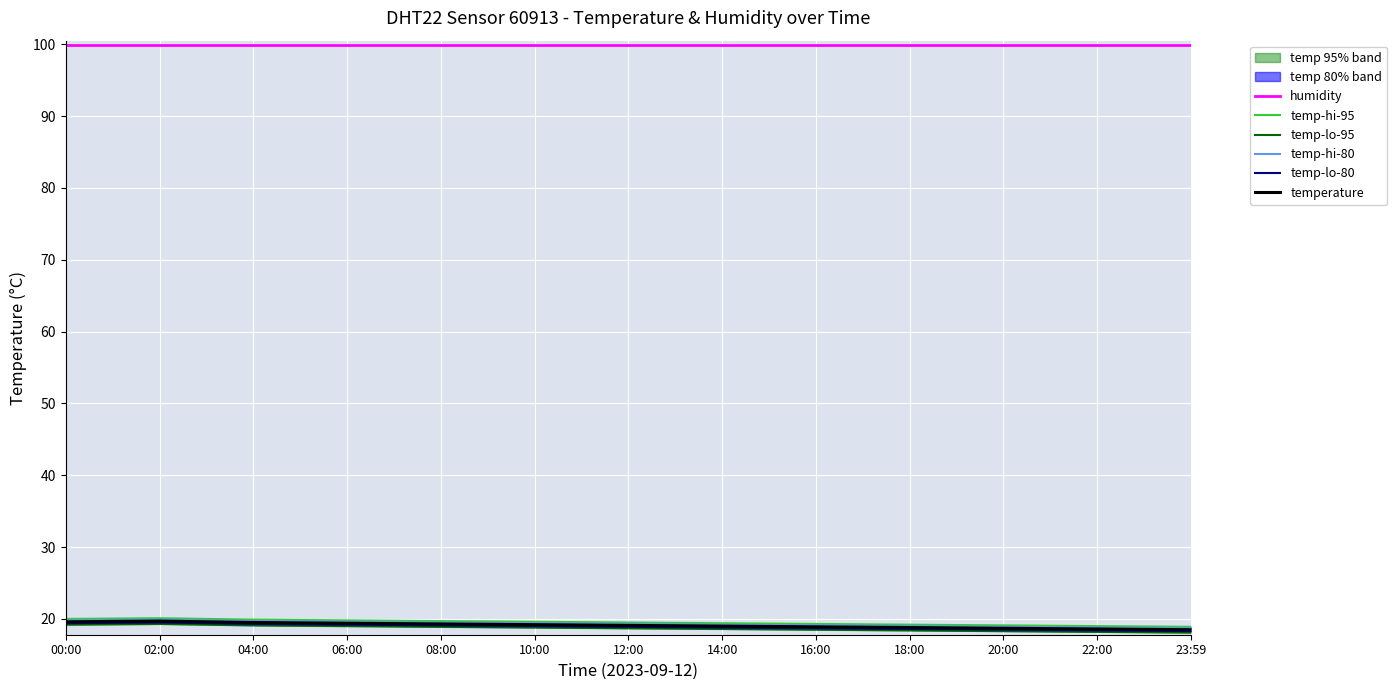

What is the minimum value shown in the chart?

18.1